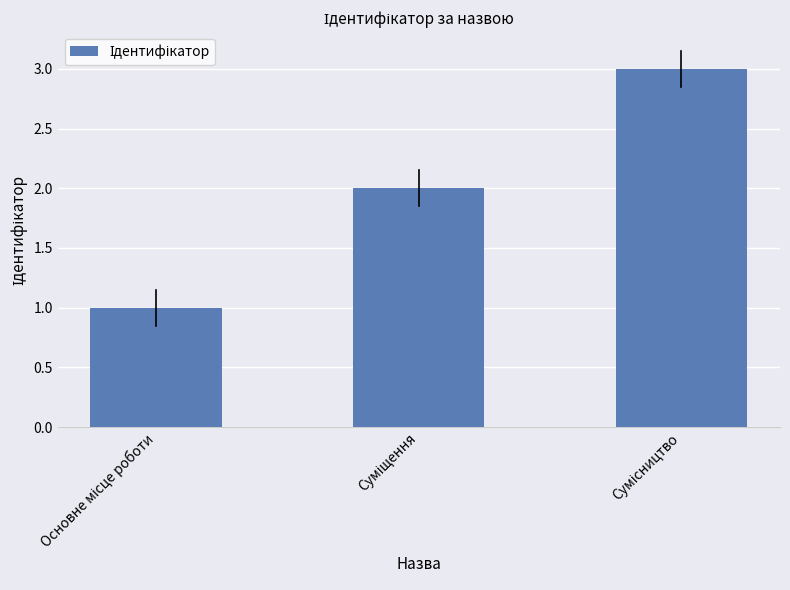

What is the maximum value shown in the chart?

3